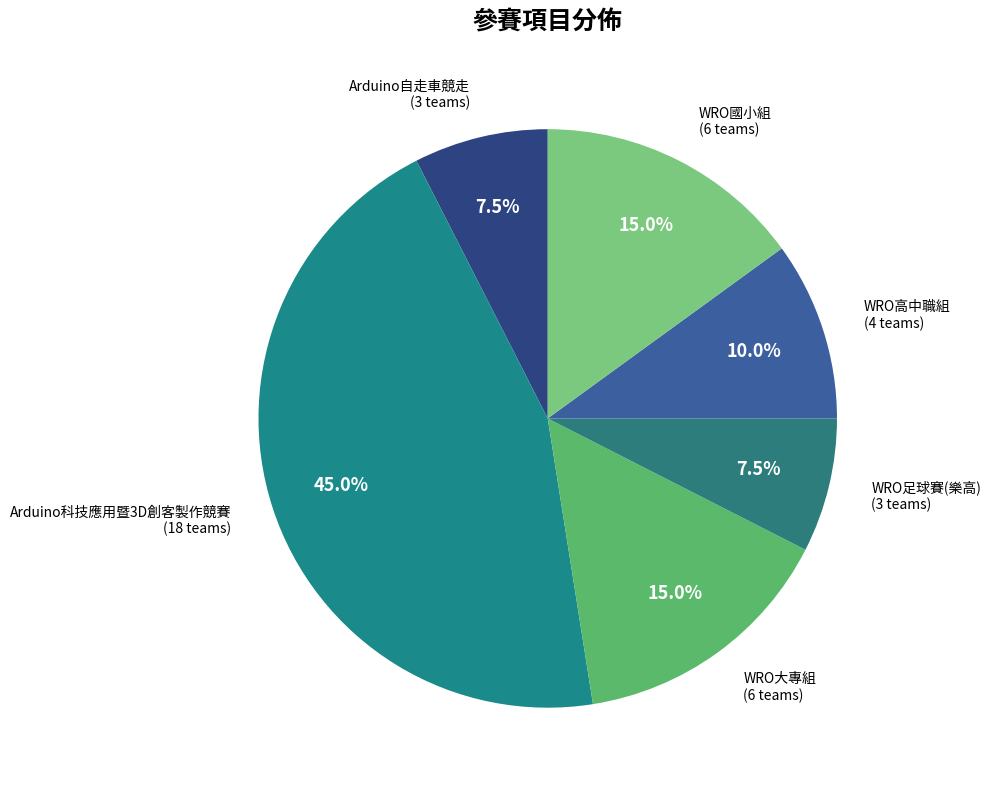

Do Arduino自走車競走 and Arduino科技應用暨3D創客製作競賽 together represent more than half of the pie?

Yes